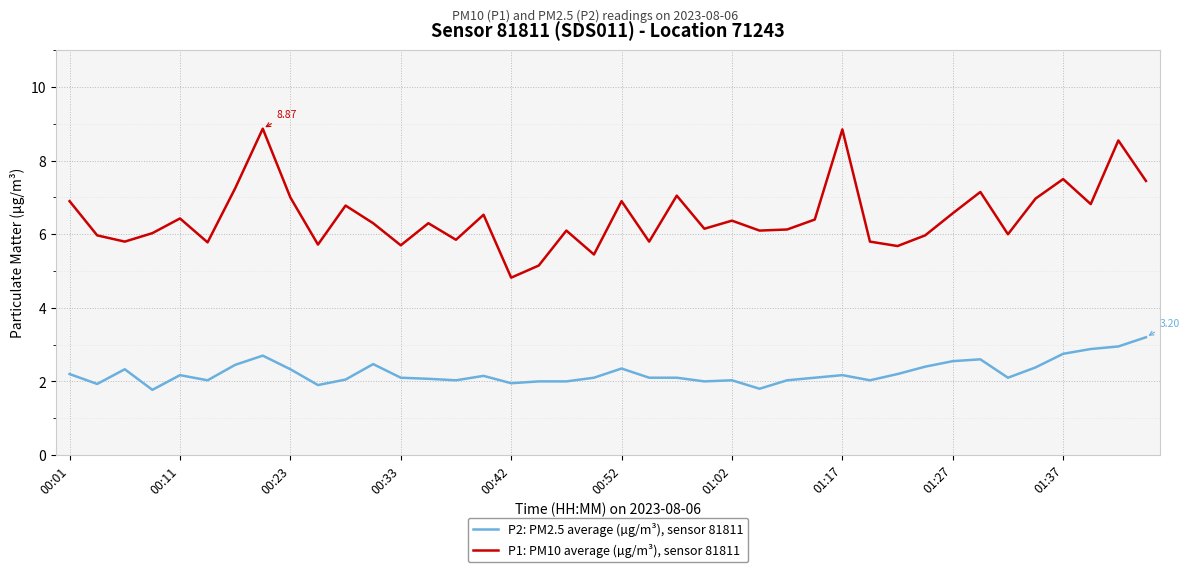

What is the sum of all P2: PM2.5 average (µg/m³), sensor 81811 values?

89.5